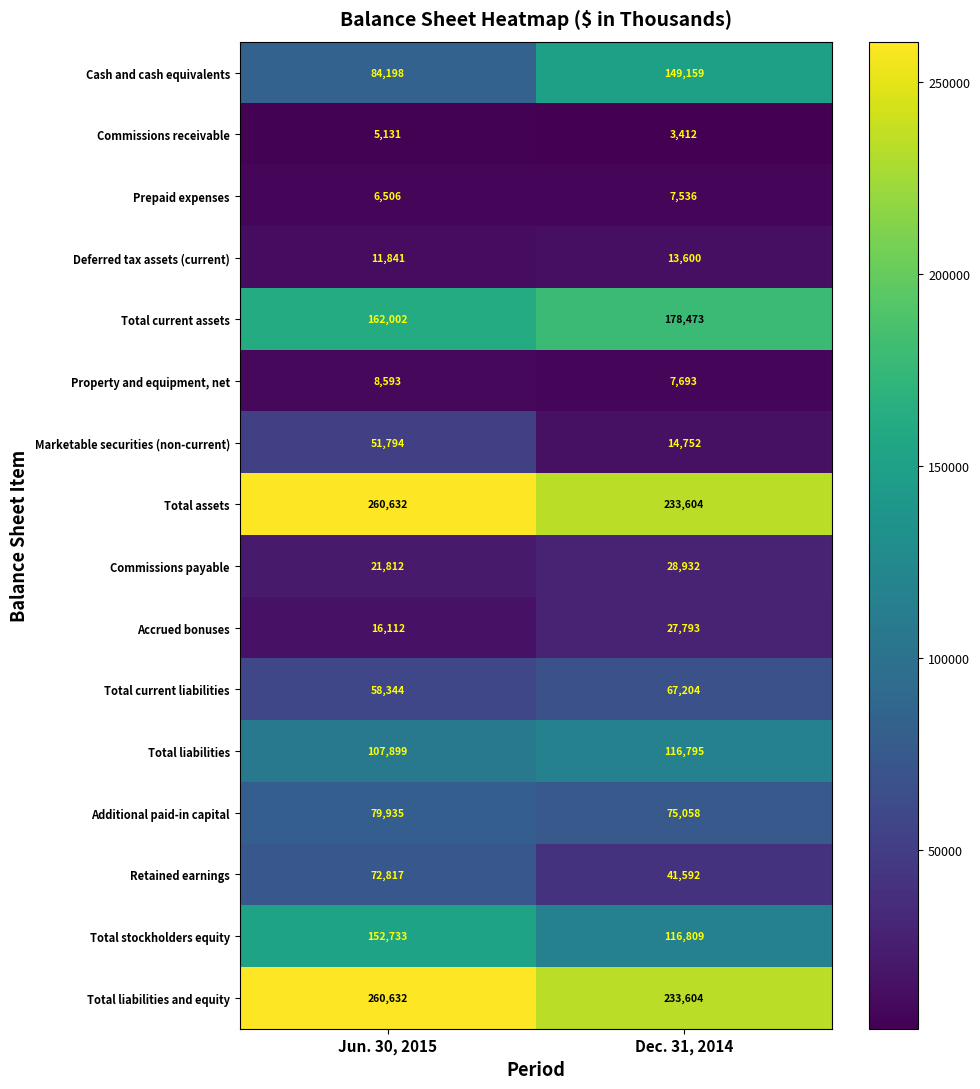

How many data points does each series have?

2